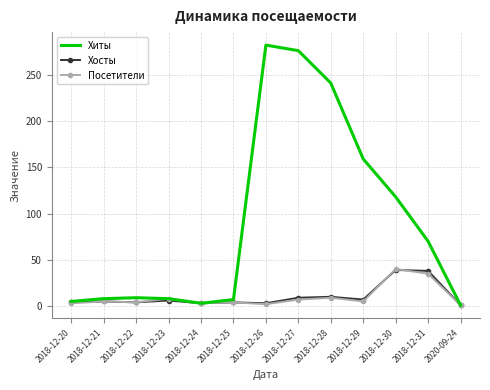

At which label is Хиты closest to 141?

2018-12-29